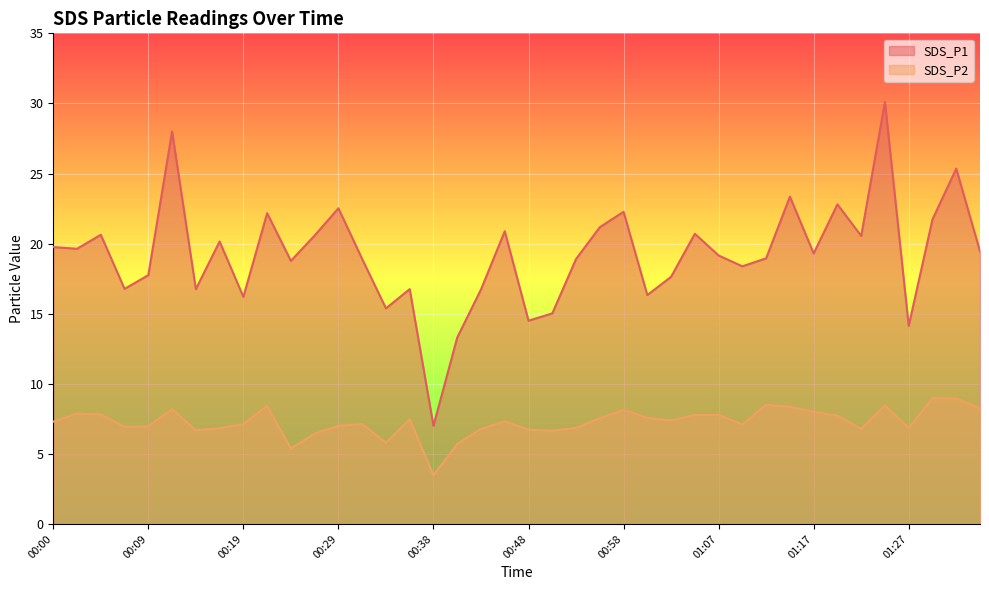

What is the sum of the SDS_P1 values at 01:00 and 00:07?

33.1